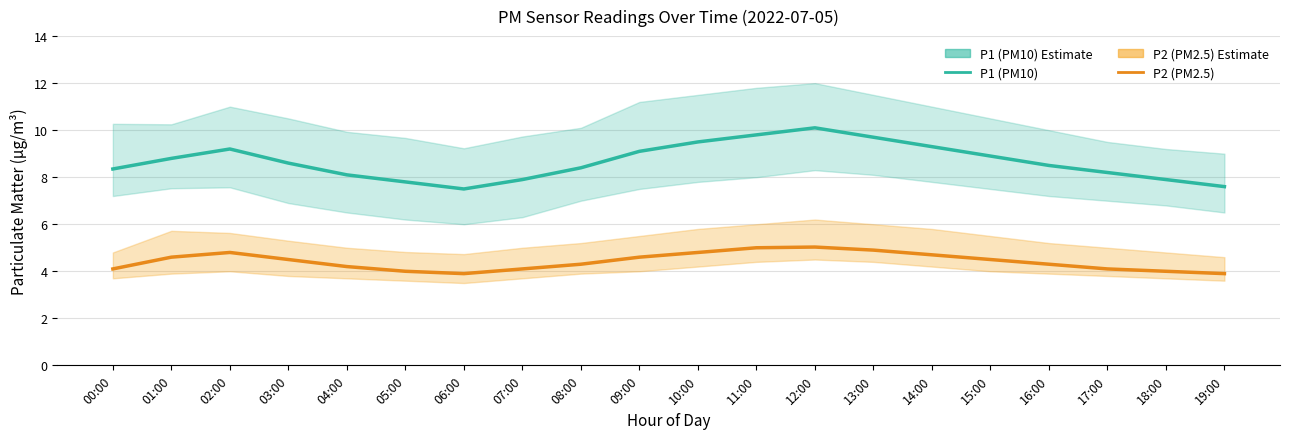

At which category is the sum across all series the highest?

12:00